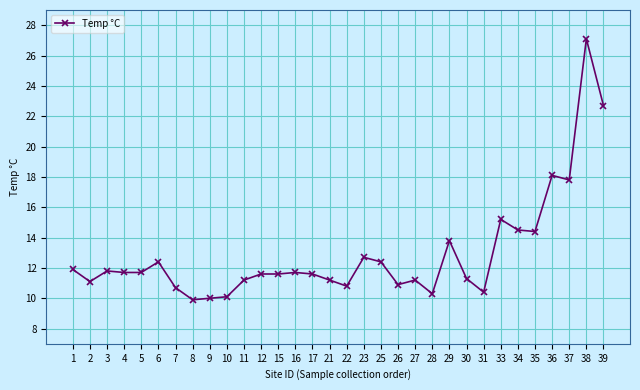

What is the value of the 15th point from the left?

11.6